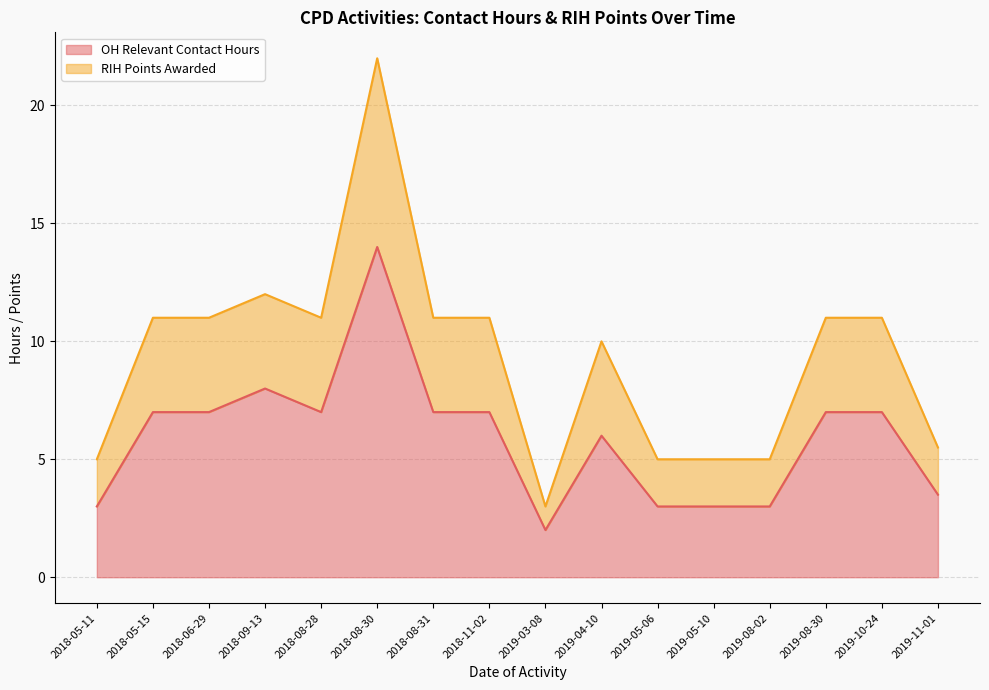

Is the value of OH Relevant Contact Hours at 2018-06-29 greater than the value of RIH Points Awarded at 2018-09-13?

No